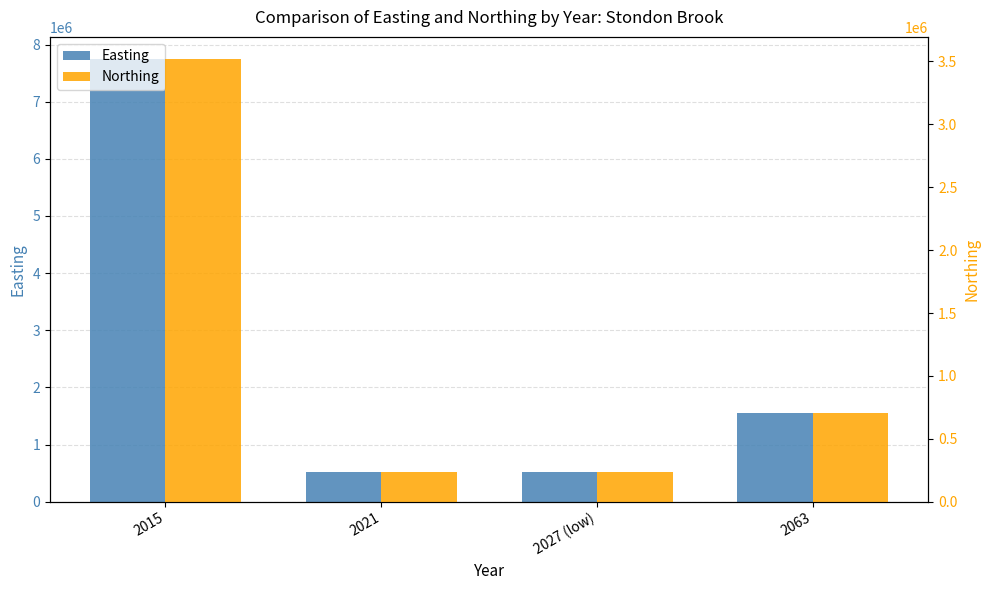

At which label does Northing first exceed 703701?

2015